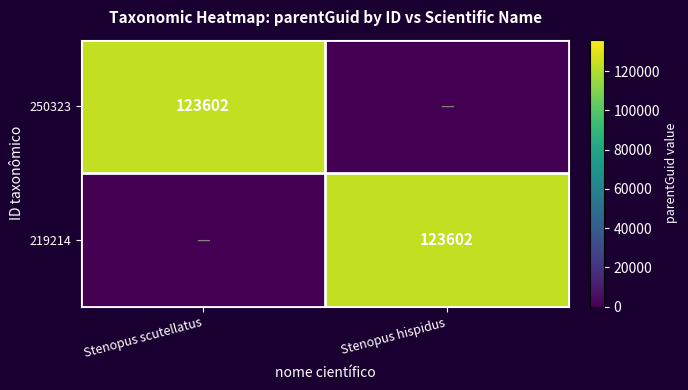

Is it true that 219214 equals 123602 at Stenopus hispidus?

True